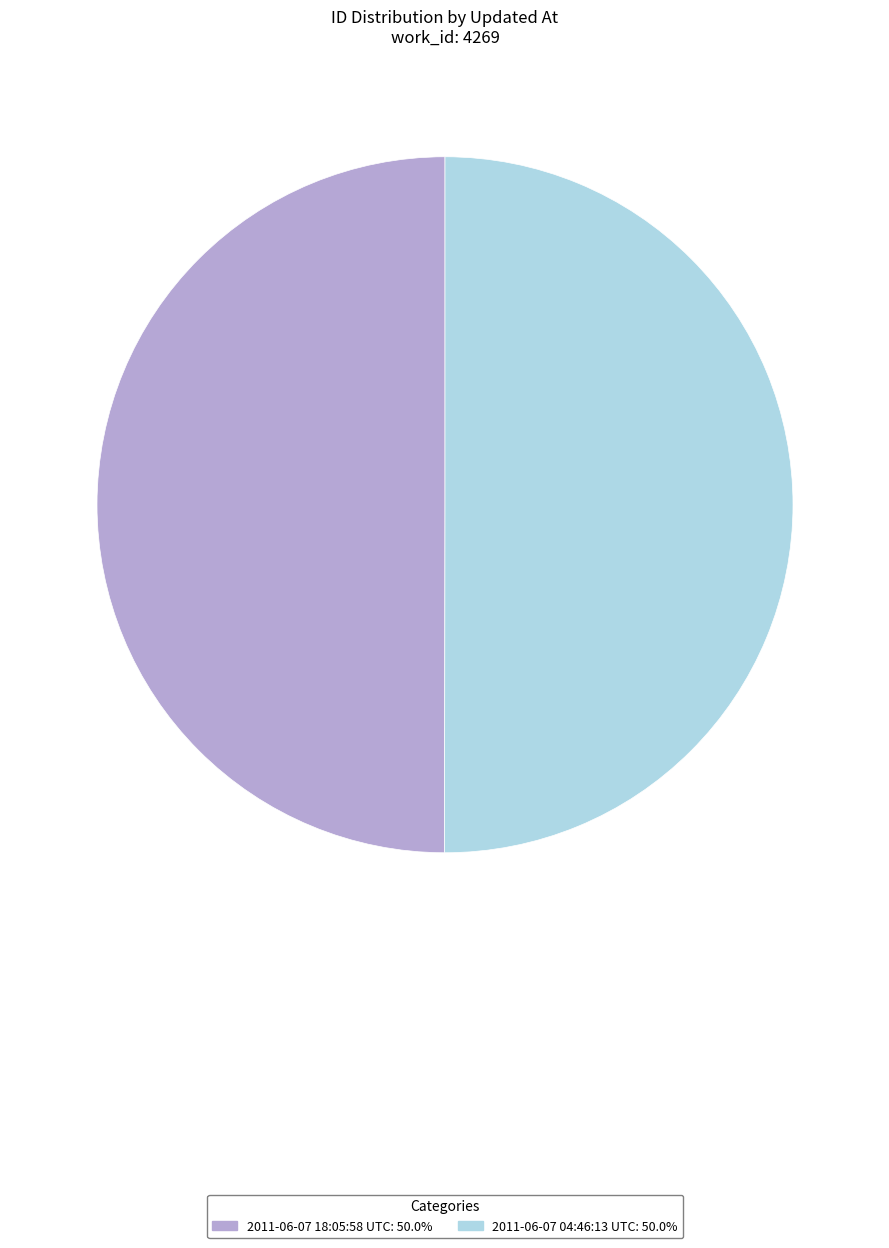

Count the number of slices in the pie.

2